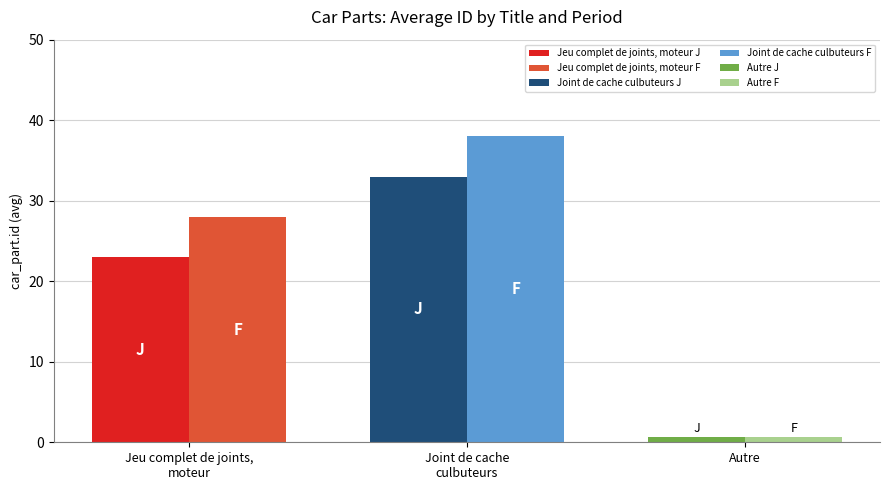

What is the average value of the Jeu complet de joints, moteur series?

26